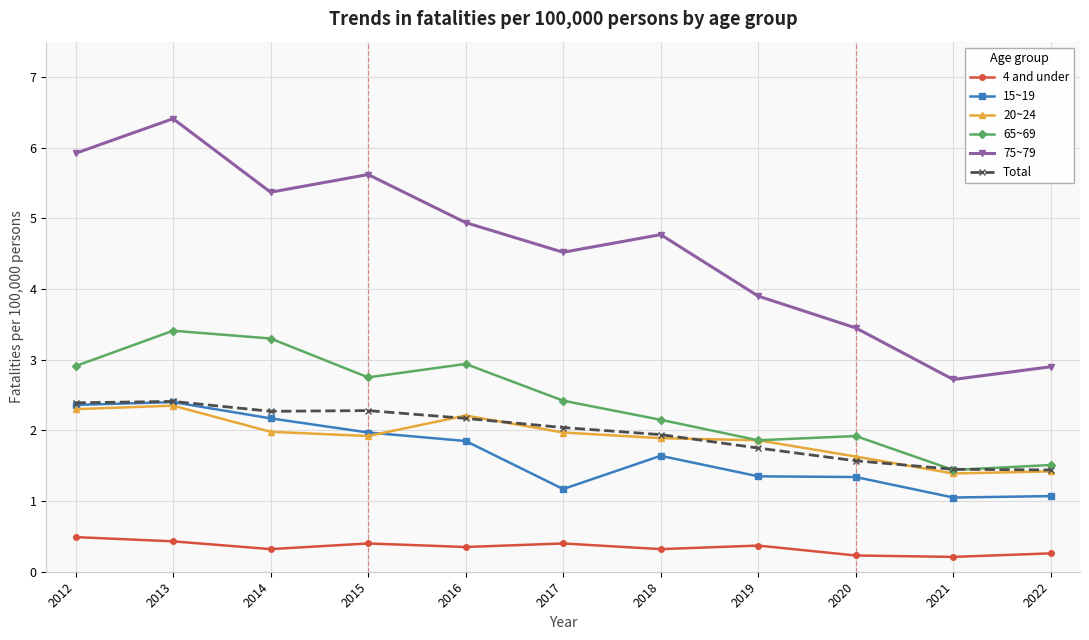

What is the smallest value displayed?

0.2